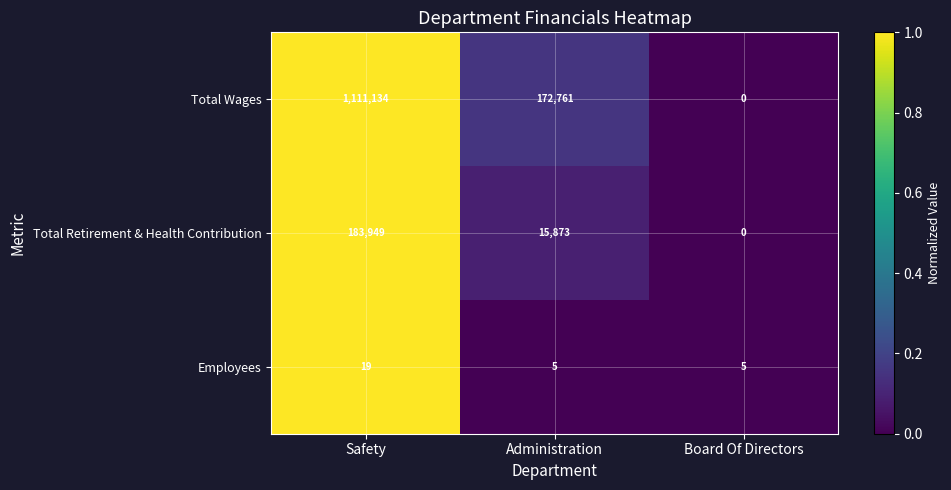

Is it true that Employees equals 5 at Administration?

True